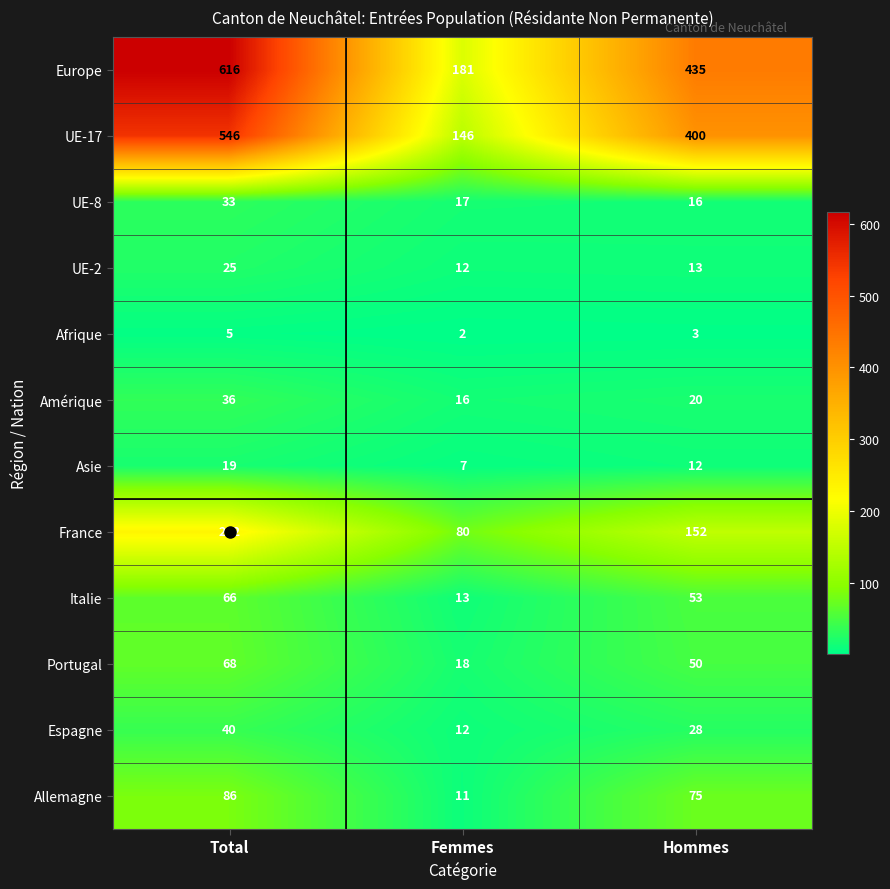

What is the maximum value shown in the chart?

616